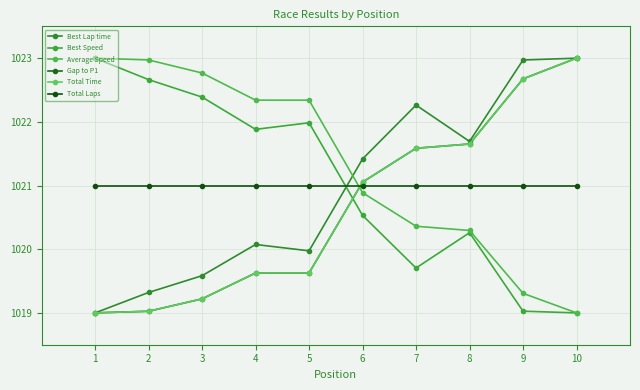

What is the average value of the Best Speed series?

1021.0